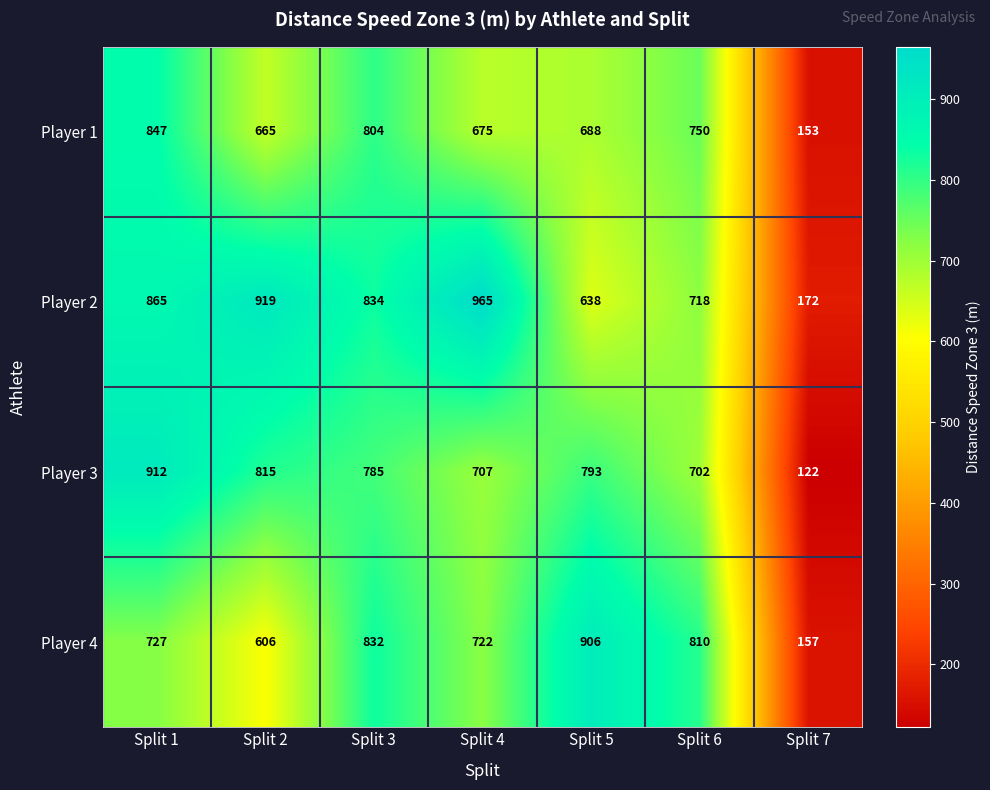

What is the difference between the Player 2 values at Split 4 and Split 2?

46